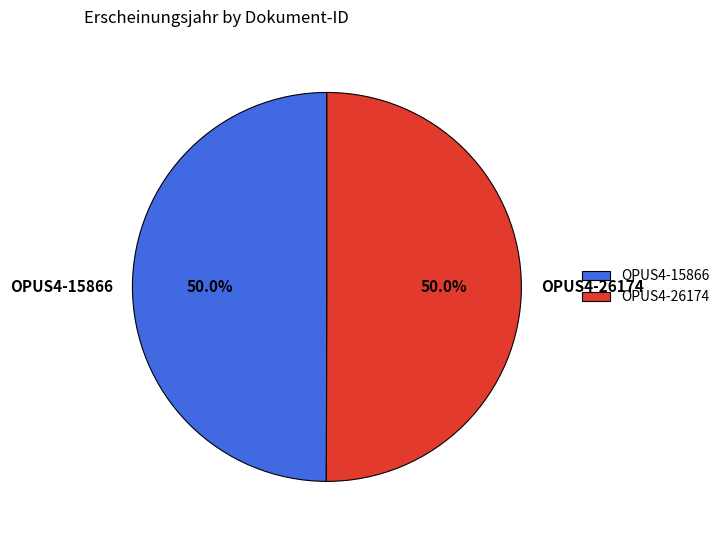

How many segments does this pie chart have?

2